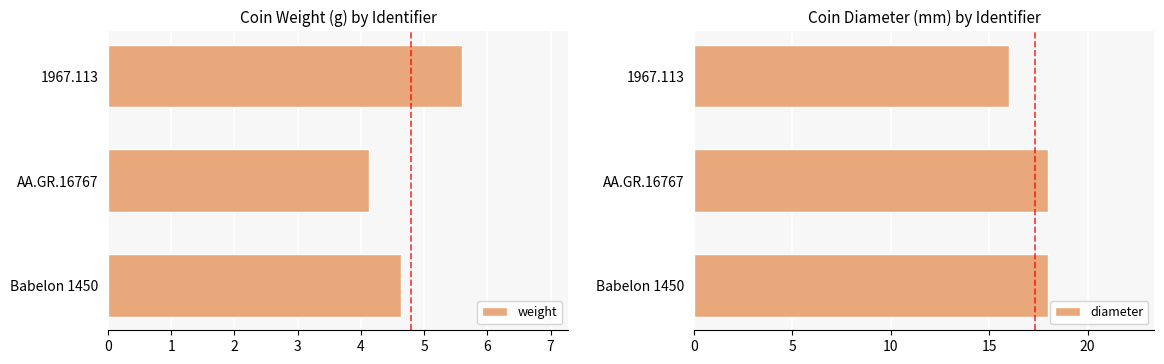

The weight series shows 4.1 at AA.GR.16767. True or false?

True